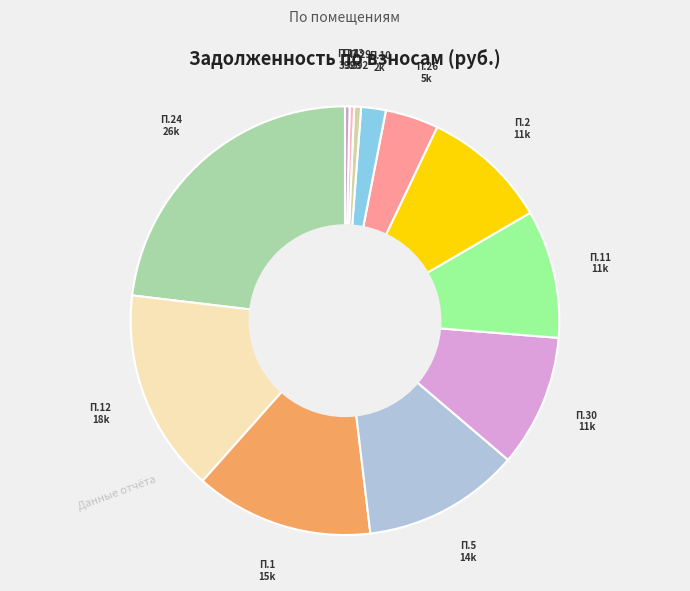

Is there any slice that represents more than half of the pie?

No